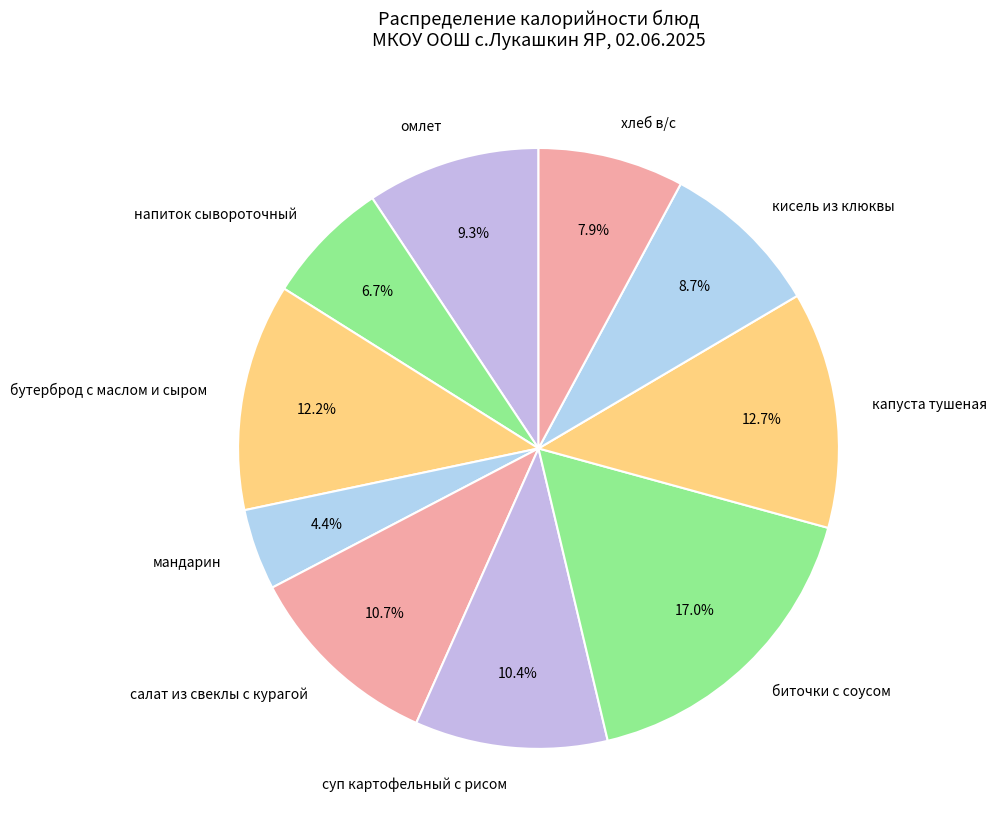

Which has a higher value, хлеб в/с or мандарин?

хлеб в/с